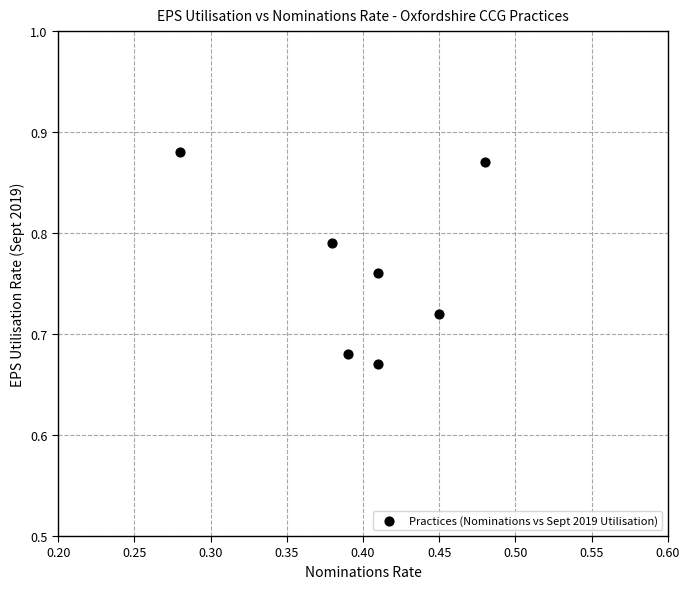

What is the average X value?

0.4